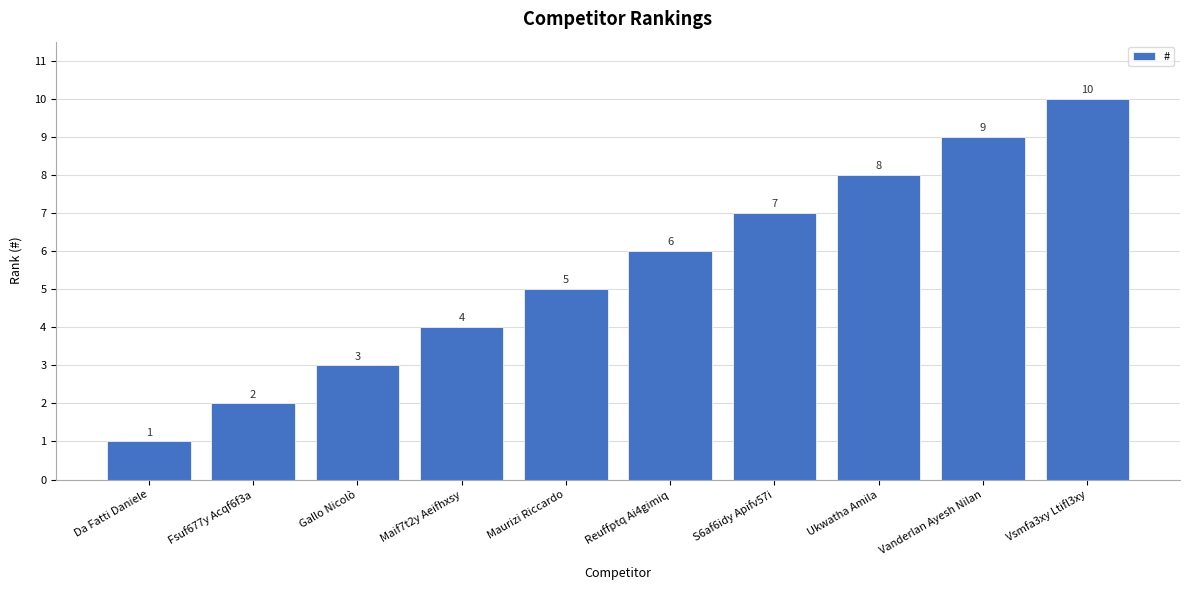

Does the chart contain stacked bars?

No